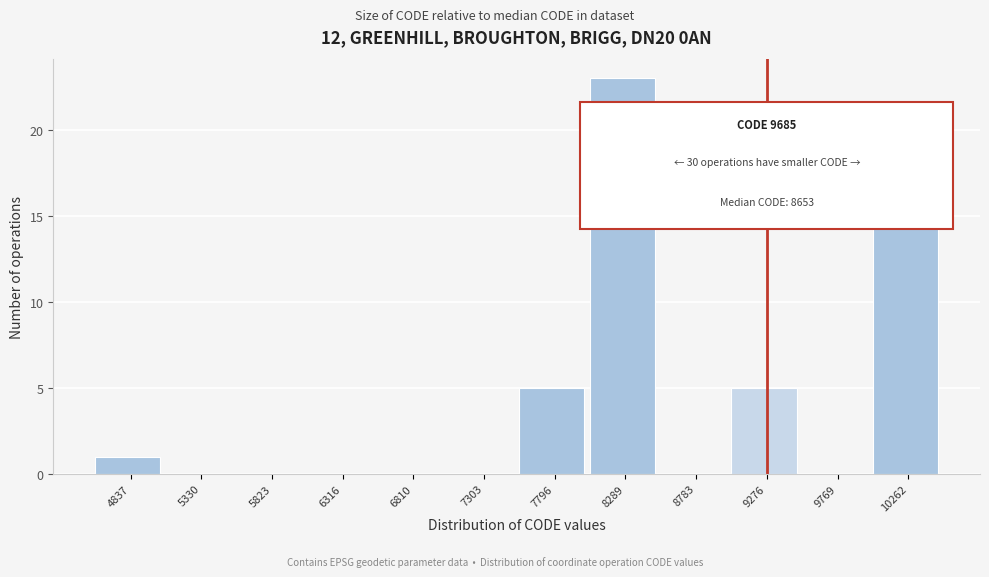

Reading left to right, transcribe all the data shown in this chart.

4837=1	5330=0	5823=0	6316=0	6810=0	7303=0	7796=5	8289=23	8783=0	9276=5	9769=0	10262=16